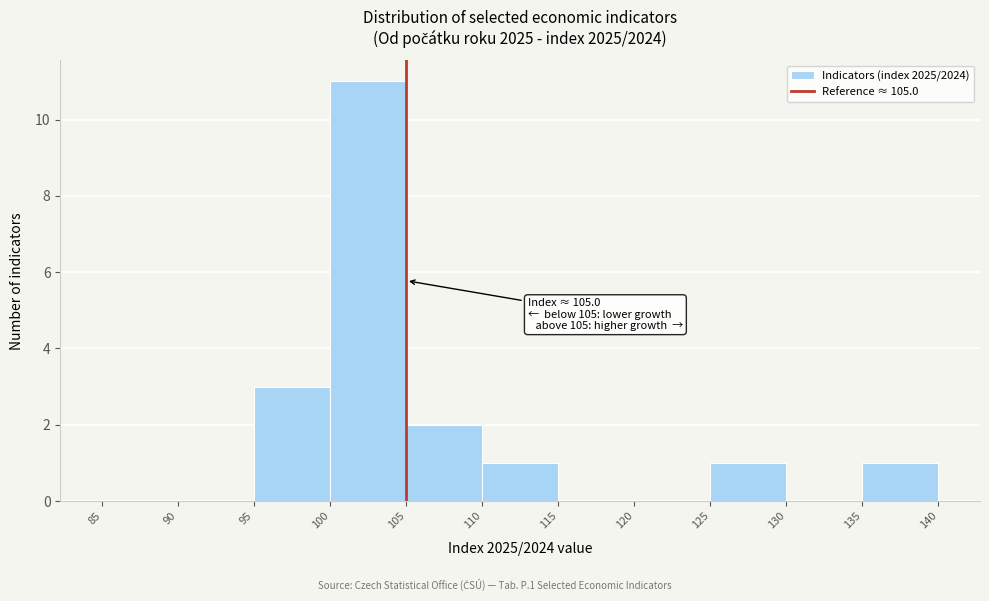

Which range on the x-axis has the tallest bar?

100 to 105